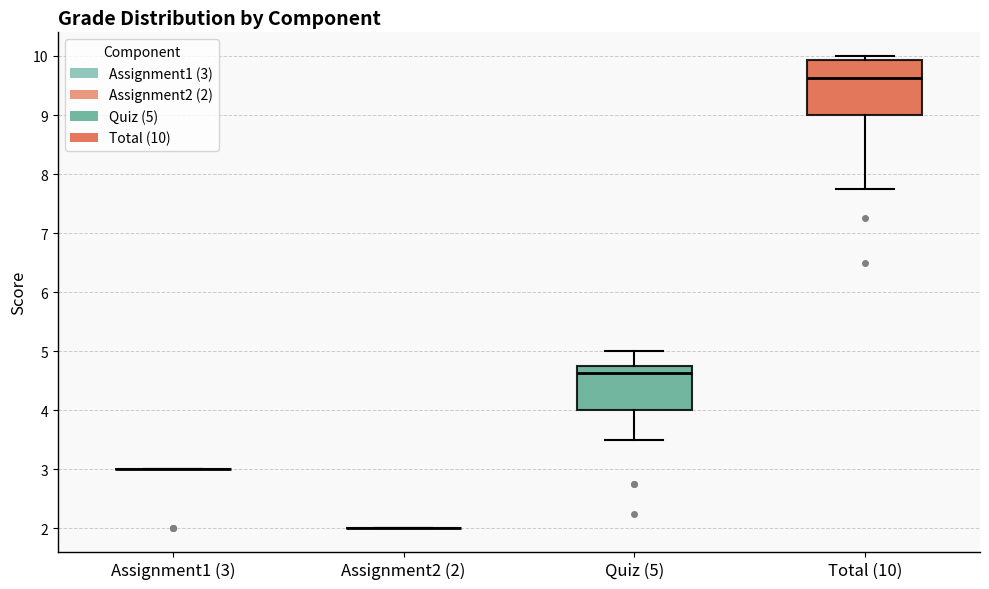

Reading left to right, read every box against the y-axis: the position of its median line, the range the box covers, and the ends of its whiskers. The values are not printed on the chart, so give them approximately, as read against the axis.

Assignment1 (3): box collapsed to a line at 3.0, whiskers 3.0 to 3.0
Assignment2 (2): box collapsed to a line at 2.0, whiskers 2.0 to 2.0
Quiz (5): median 4.6, box 4.0 to 4.8, whiskers 3.5 to 5.0
Total (10): median 9.6, box 9.0 to 9.9, whiskers 7.8 to 10.0